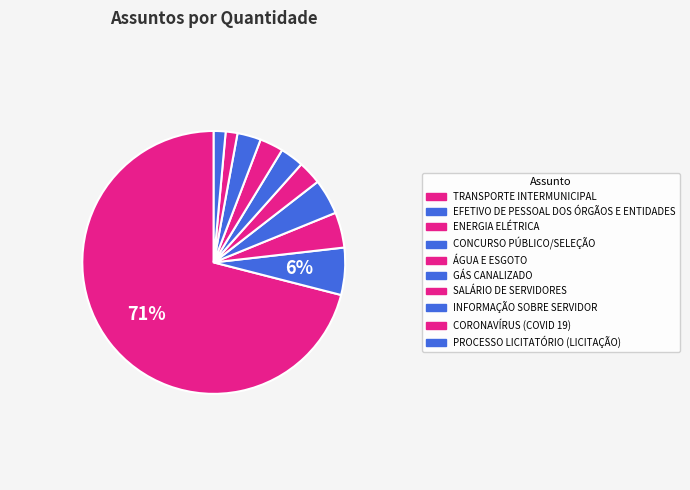

To the nearest percent, what is the difference between the largest and smallest slice percentages?

70%